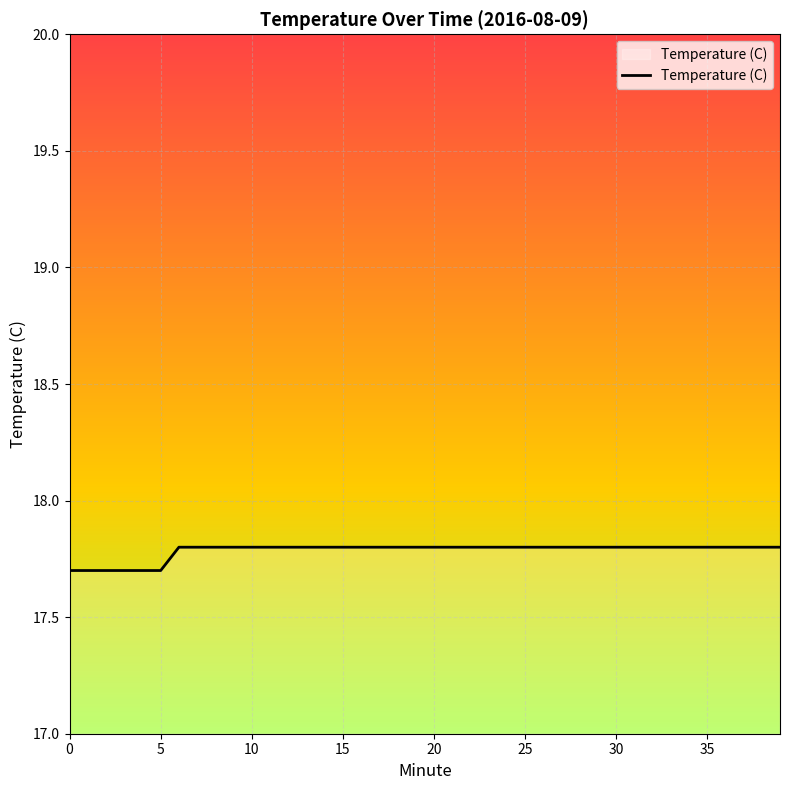

How many lines are shown in the chart?

1